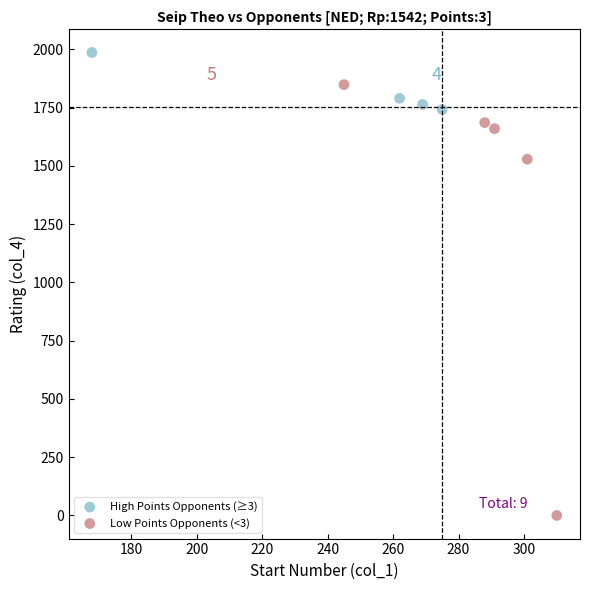

Which series contains the lowest Y value?

Low Points Opponents (<3)